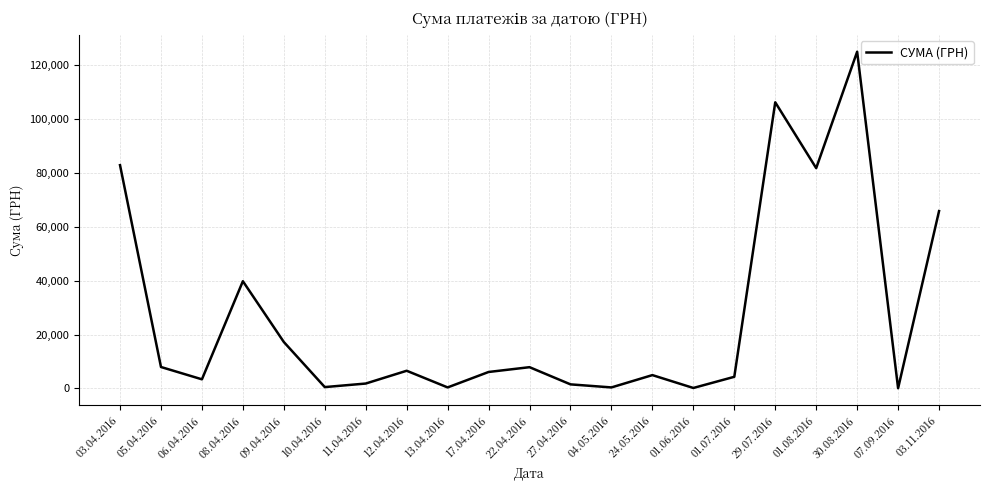

What is the sum of all values?

564444.3